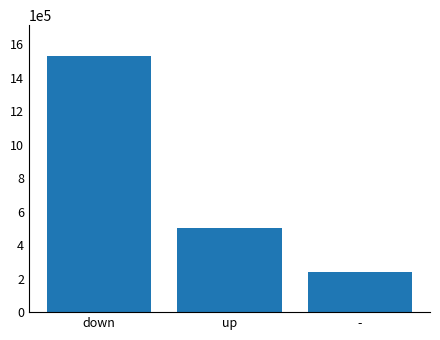

What is the minimum value shown in the chart?

240000